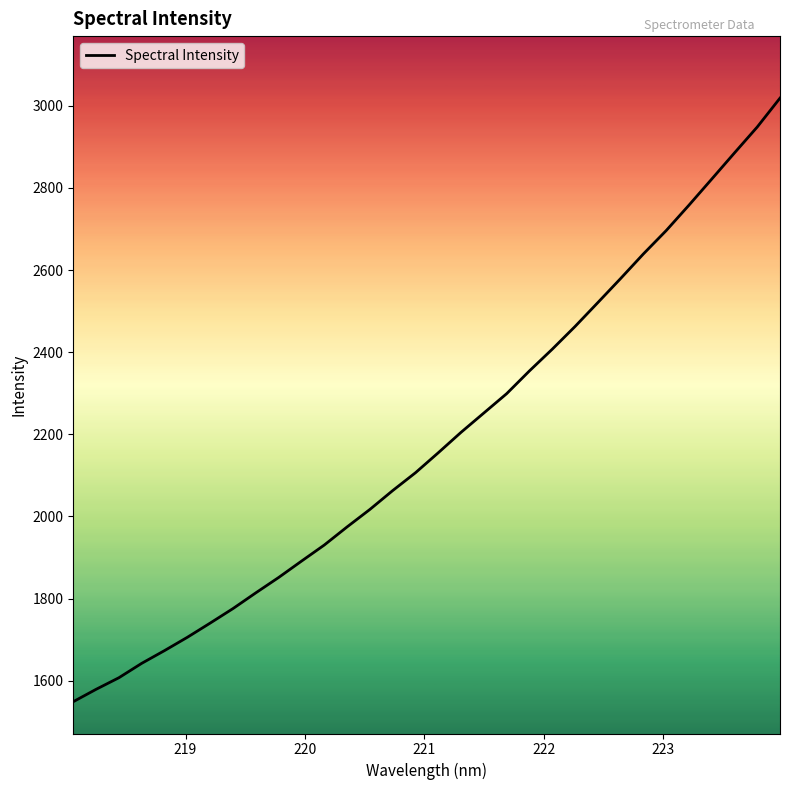

Reading right to left, extract all data points from this chart.

3018.6	2948.2	2885.1	2821.3	2757.8	2695.9	2639.1	2579.2	2520.6	2462.5	2407.2	2354.4	2299.0	2252.0	2204.9	2155.2	2106.5	2063.0	2017.2	1974.6	1930.5	1891.2	1851.5	1814.2	1775.9	1740.5	1705.9	1673.6	1642.5	1607.5	1579.2	1549.1